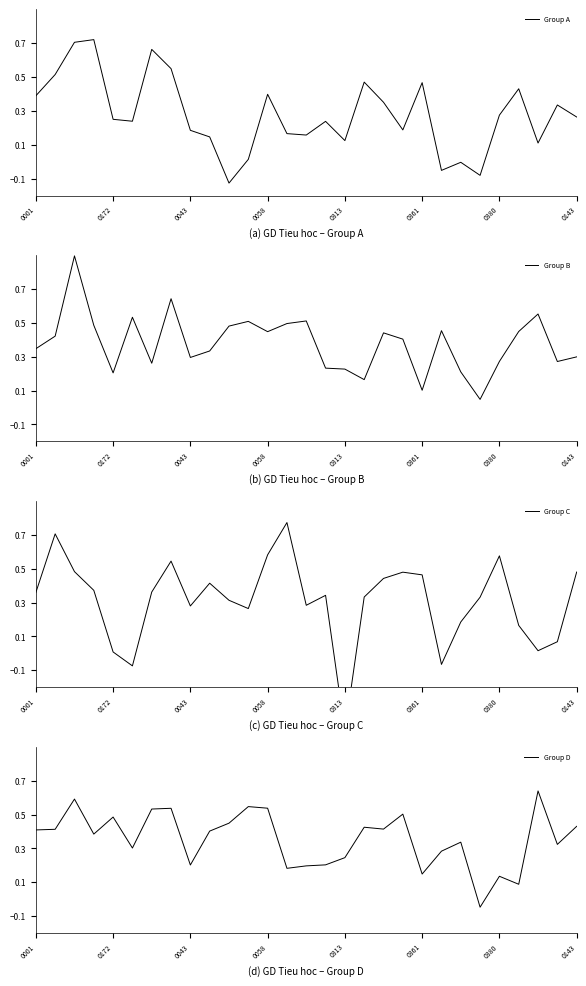

What is the spread (max minus min) of values at 26?

0.6